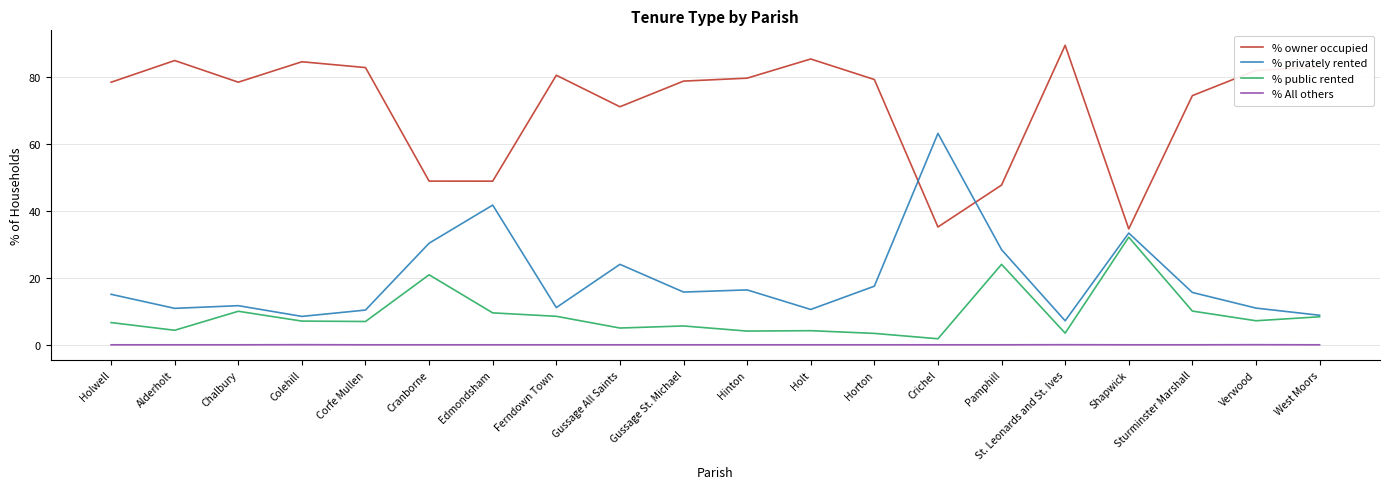

Is it true that % All others equals 0.0 at Verwood?

True